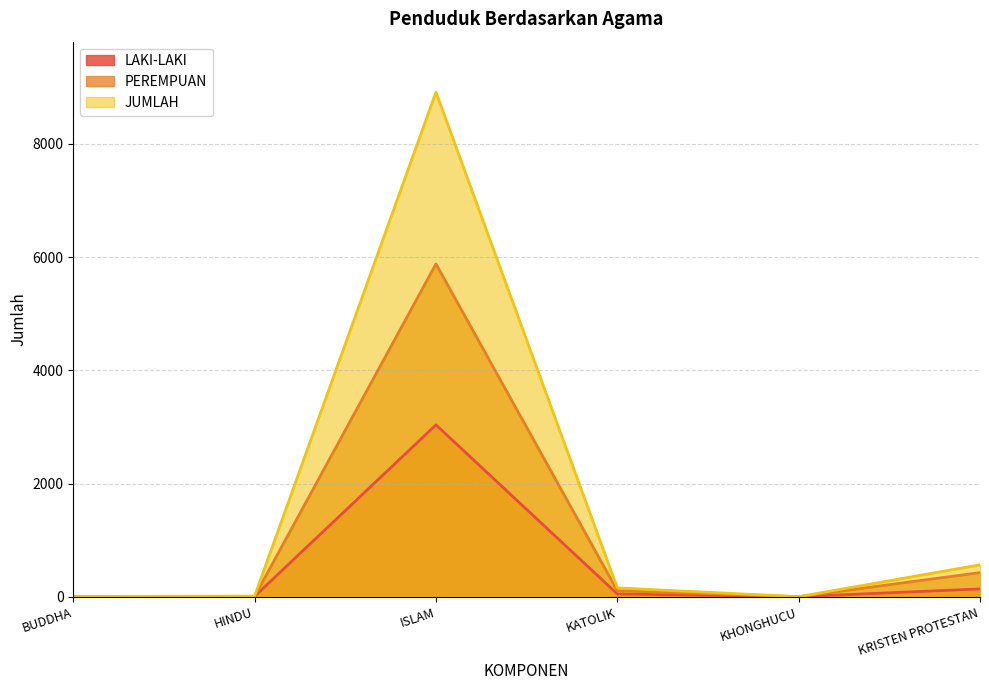

Reading right to left, what are all the values shown in this chart?

LAKI-LAKI: KRISTEN PROTESTAN=138	KHONGHUCU=1	KATOLIK=49	ISLAM=3036	HINDU=6	BUDDHA=2
PEREMPUAN: KRISTEN PROTESTAN=426	KHONGHUCU=0	KATOLIK=107	ISLAM=5879	HINDU=6	BUDDHA=2
JUMLAH: KRISTEN PROTESTAN=564	KHONGHUCU=1	KATOLIK=156	ISLAM=8915	HINDU=12	BUDDHA=4